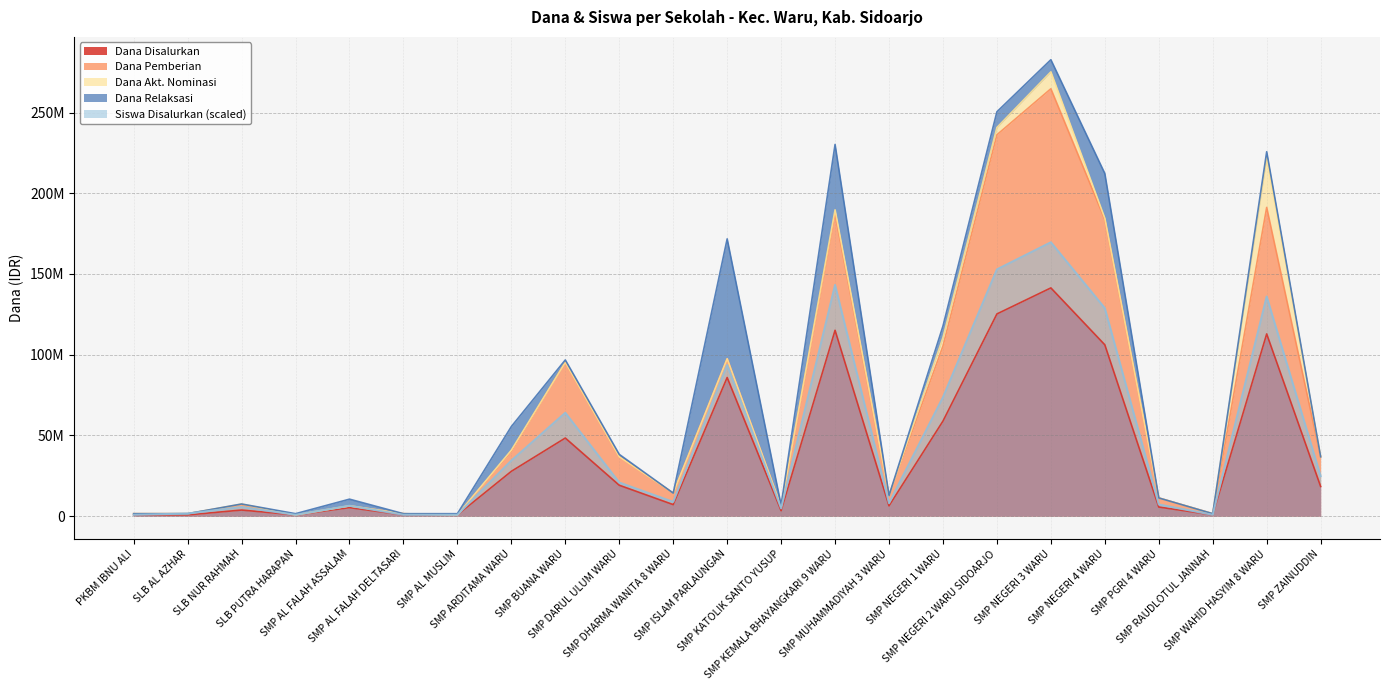

What is the sum of the Dana Disalurkan values at SMP NEGERI 3 WARU and SMP ISLAM PARLAUNGAN?

227250000.0